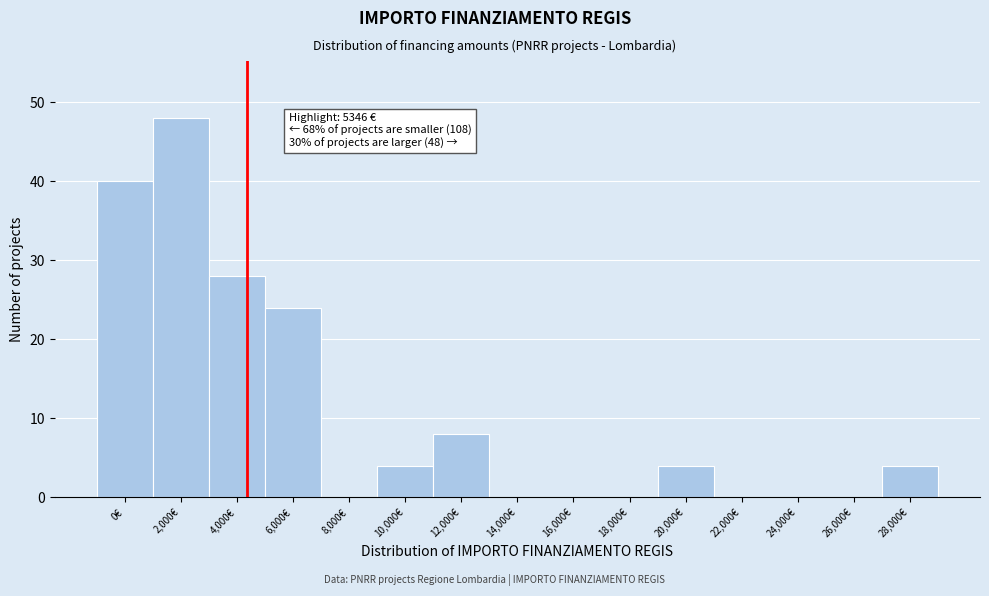

Reading left to right, transcribe all the data shown in this chart.

0€=40	2,000€=48	4,000€=28	6,000€=24	8,000€=0	10,000€=4	12,000€=8	14,000€=0	16,000€=0	18,000€=0	20,000€=4	22,000€=0	24,000€=0	26,000€=0	28,000€=4